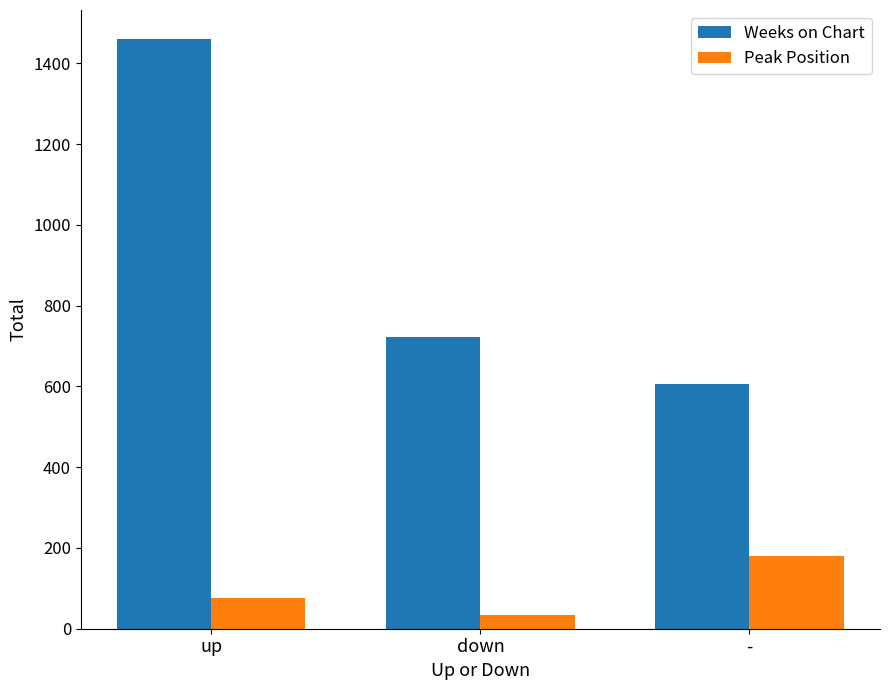

Reading right to left, extract all data points from this chart.

Weeks on Chart: 607	722	1459
Peak Position: 179	35	75